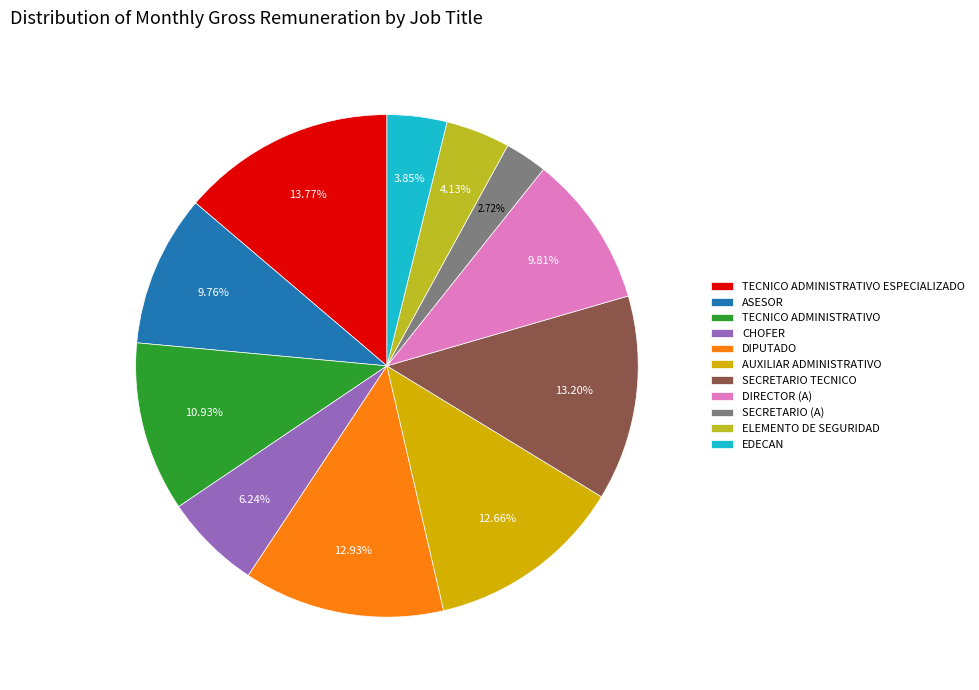

Which has a higher value, AUXILIAR ADMINISTRATIVO or TECNICO ADMINISTRATIVO?

AUXILIAR ADMINISTRATIVO